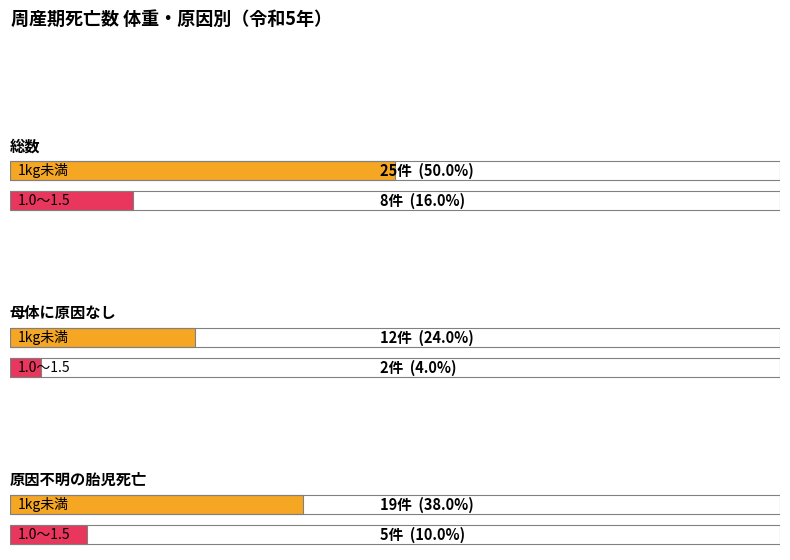

What is the average value of the 1.0～1.5 series?

5